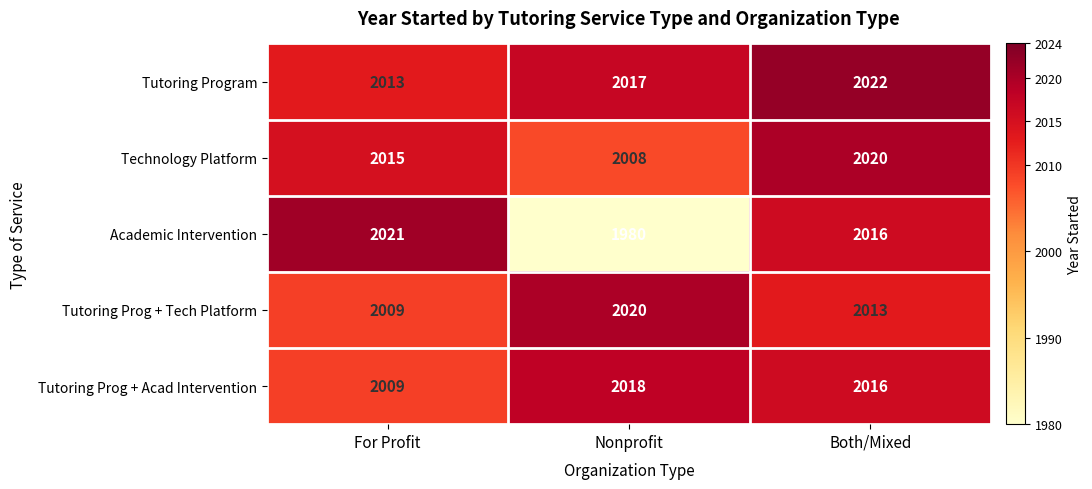

What is the spread (max minus min) of values at Nonprofit?

40